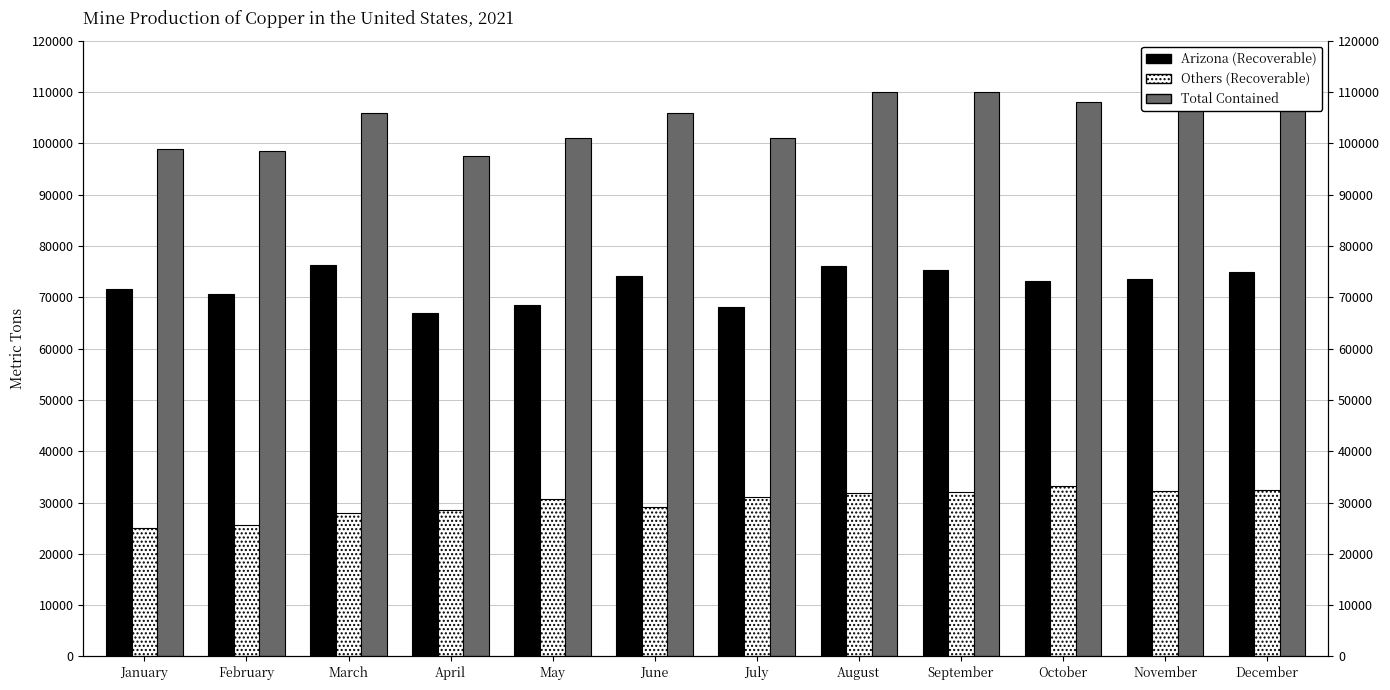

Which series has the largest total across all categories?

Total Contained